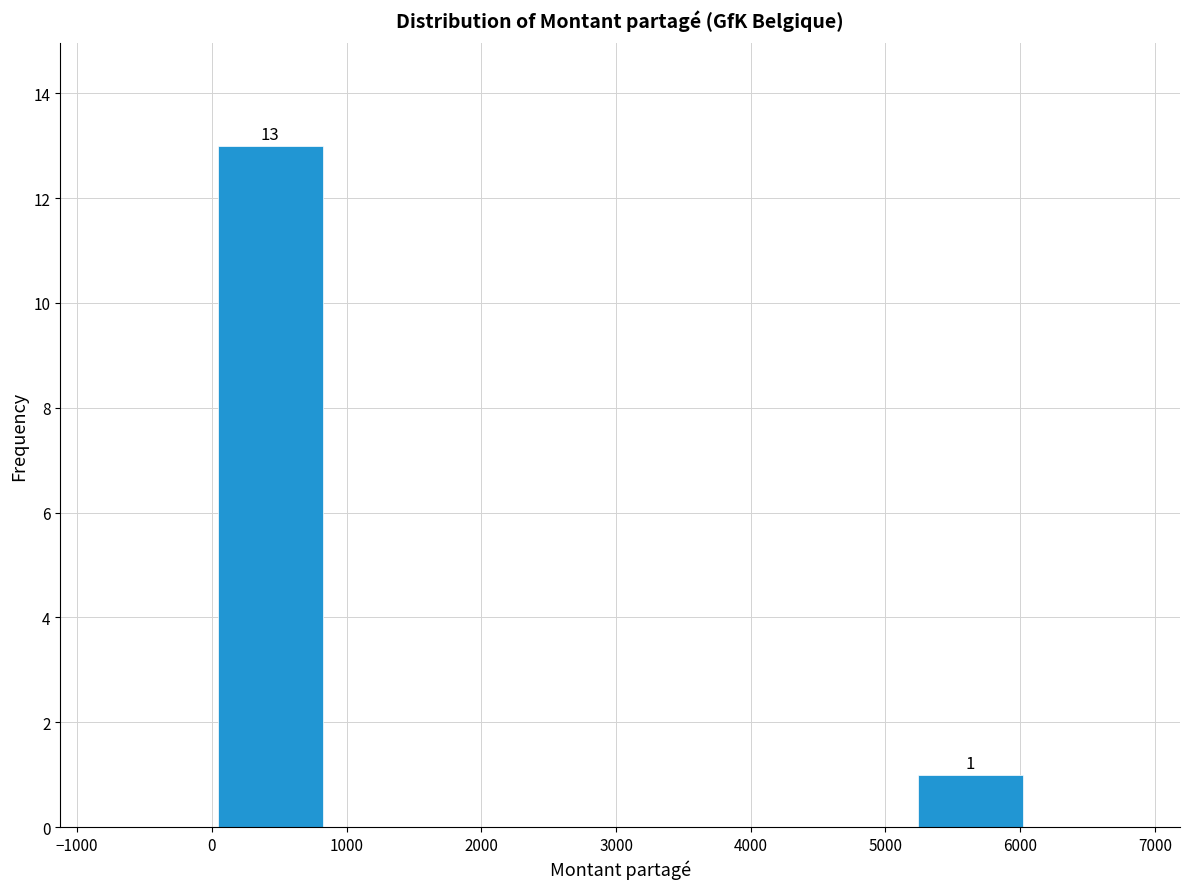

Reading left to right, transcribe all the data shown in this chart.

0=13	6000=1